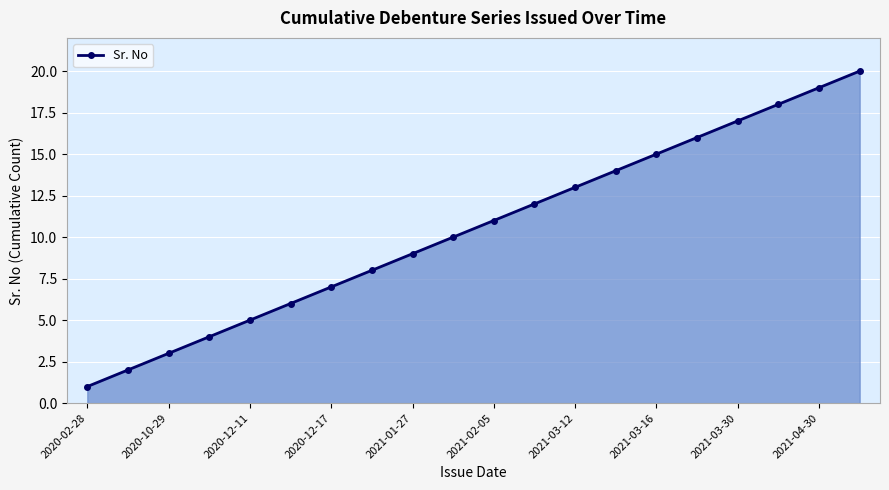

True or false: there are more than 1 points higher than both neighbors.

False